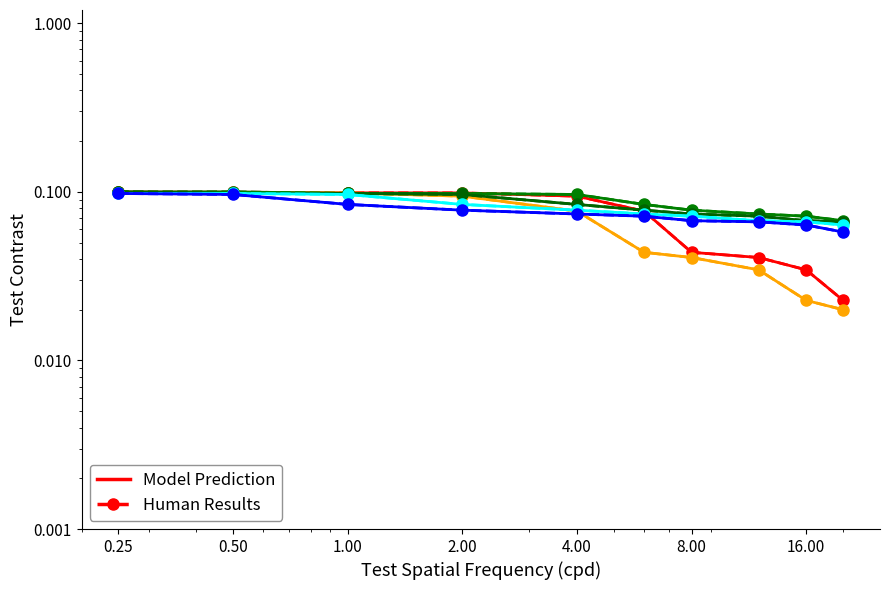

Between 6 and 8, which is larger?

6